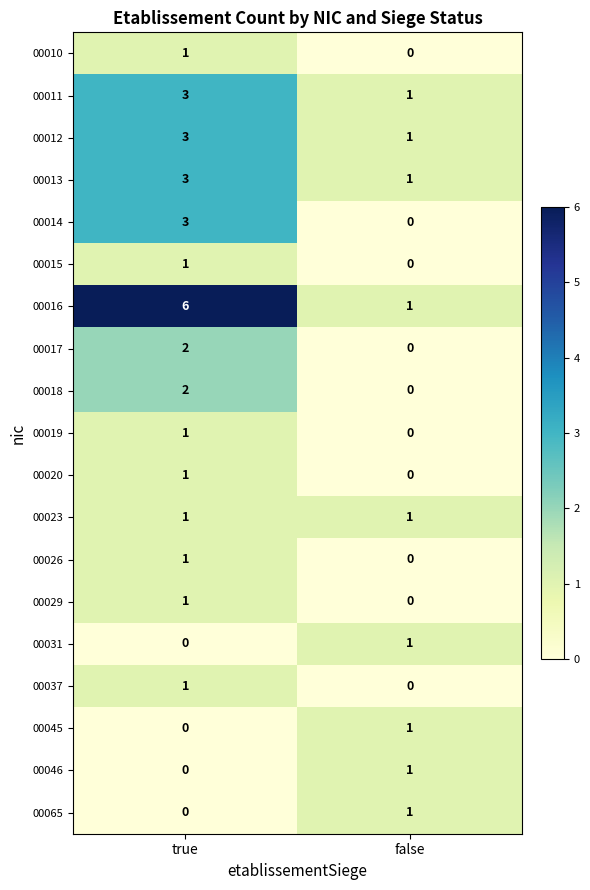

The 00029 series shows 1 at true. True or false?

True